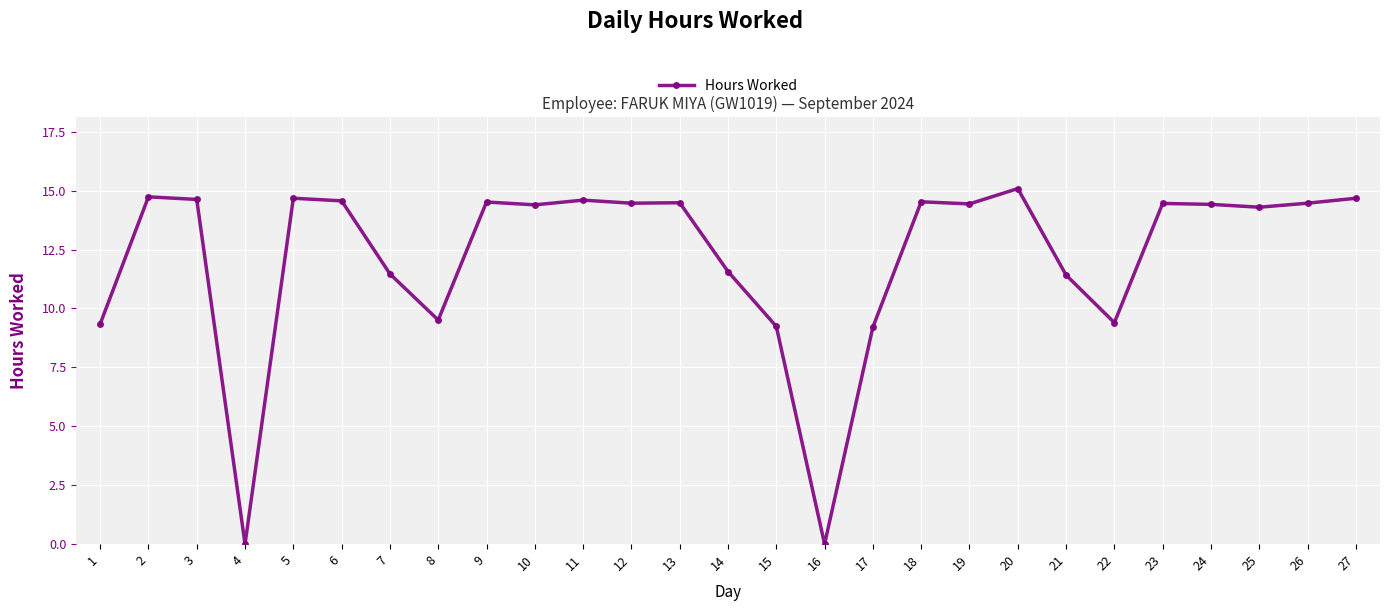

Between 16 and 23, which is larger?

23